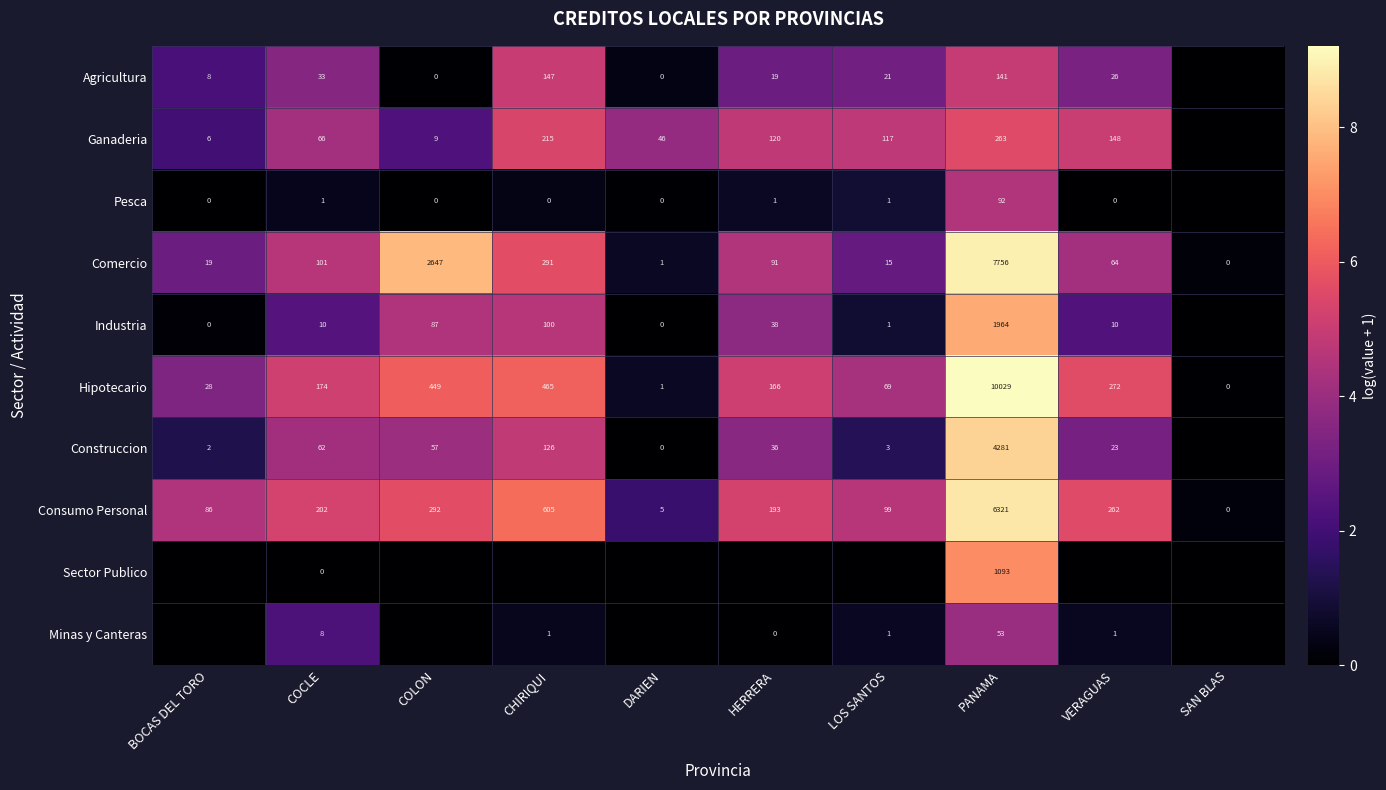

How many values in the Hipotecario series are below 174?

5